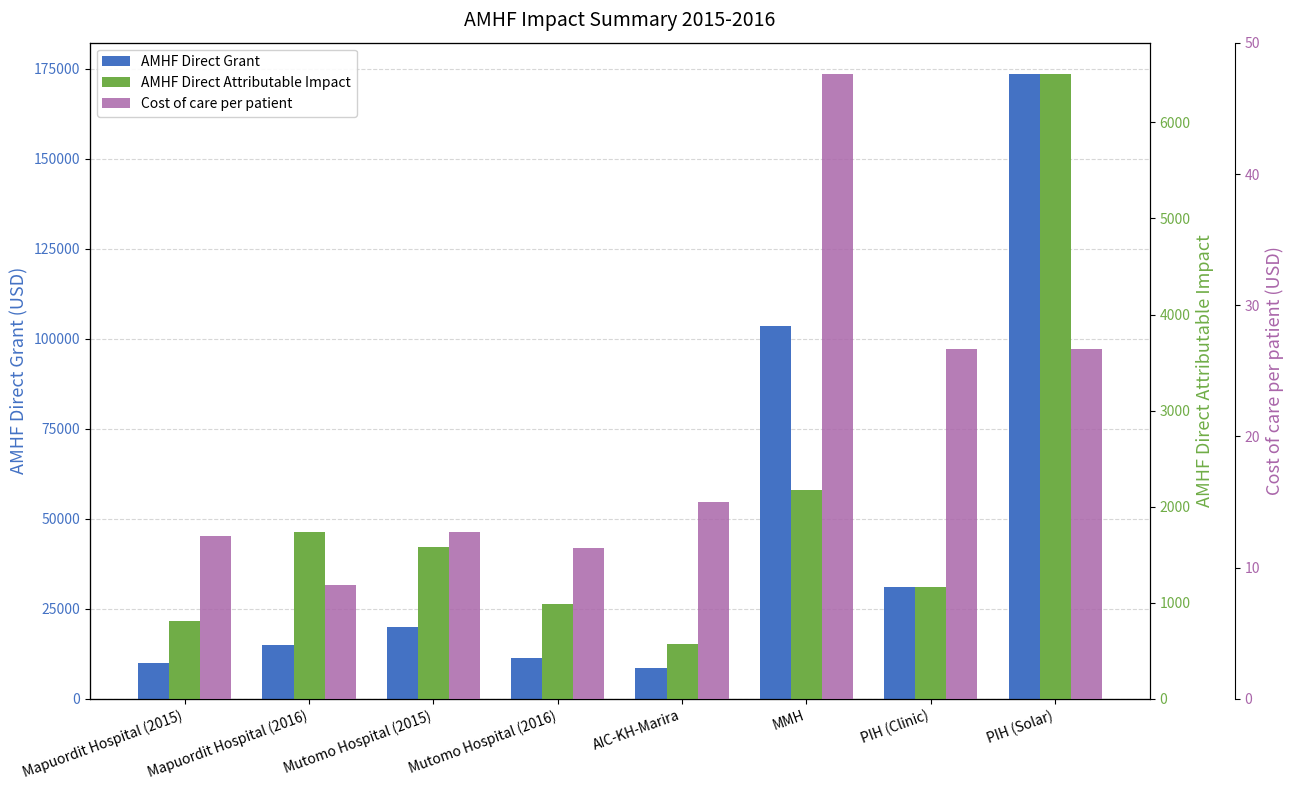

What is the smallest value displayed?

8.7